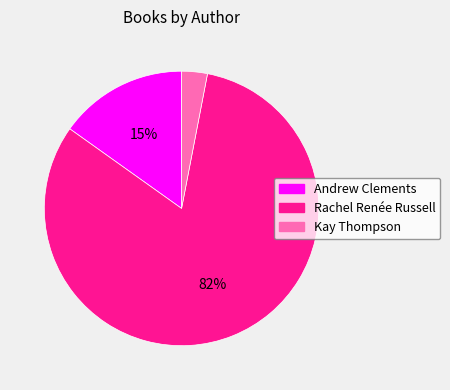

Which has a higher value, Rachel Renée Russell or Kay Thompson?

Rachel Renée Russell